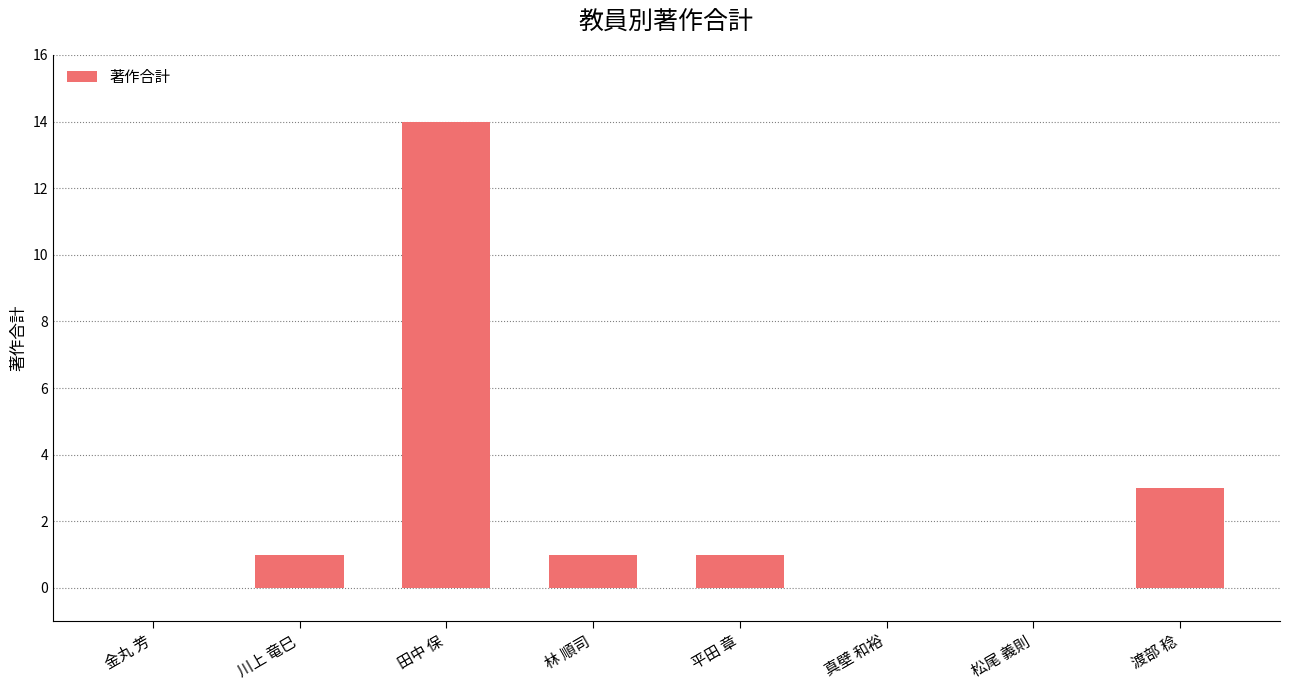

What is the difference between the values at 渡部 稔 and 松尾 義則?

3